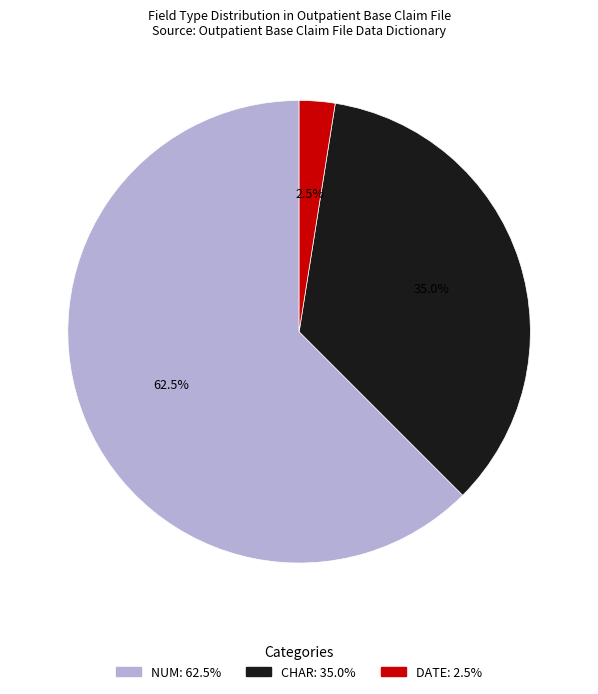

Which category accounts for the majority?

NUM